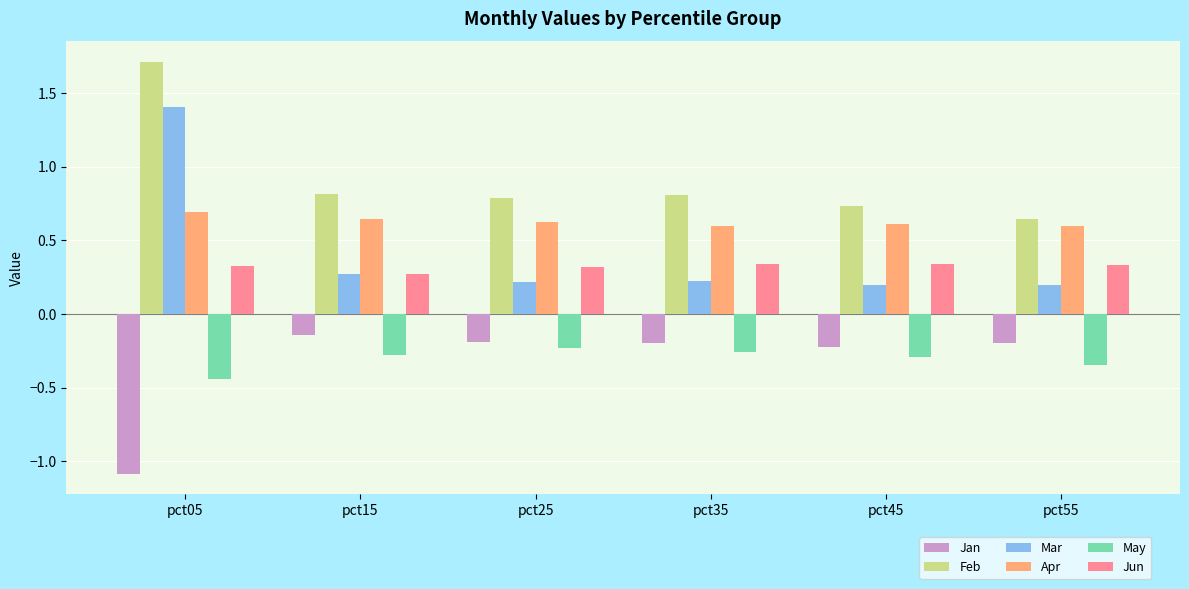

Is the value of Feb at pct15 greater than the value of Mar at pct15?

Yes